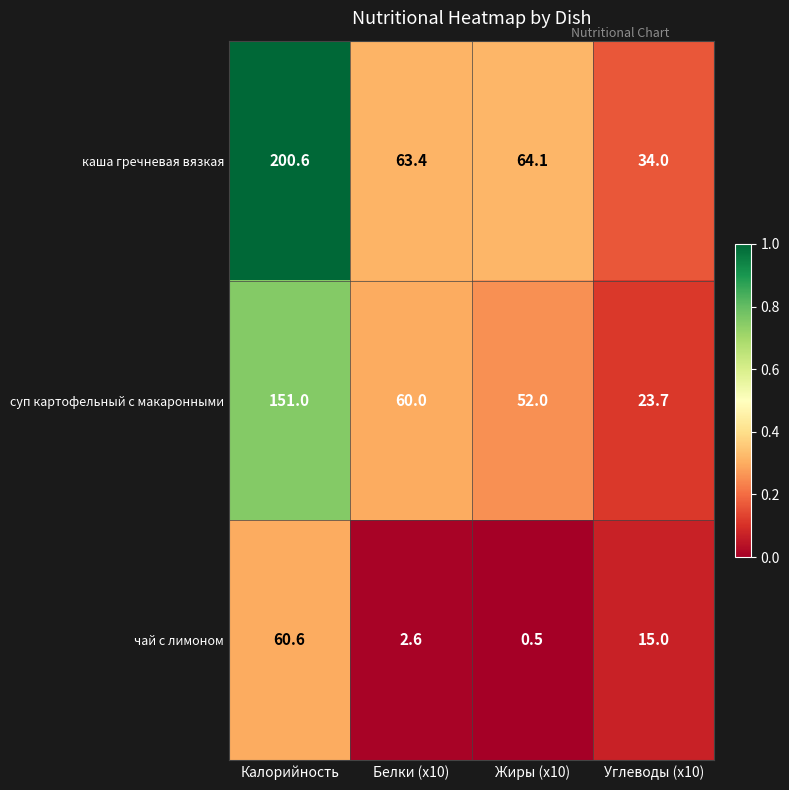

The каша гречневая вязкая series shows 64.1 at Жиры (x10). True or false?

True